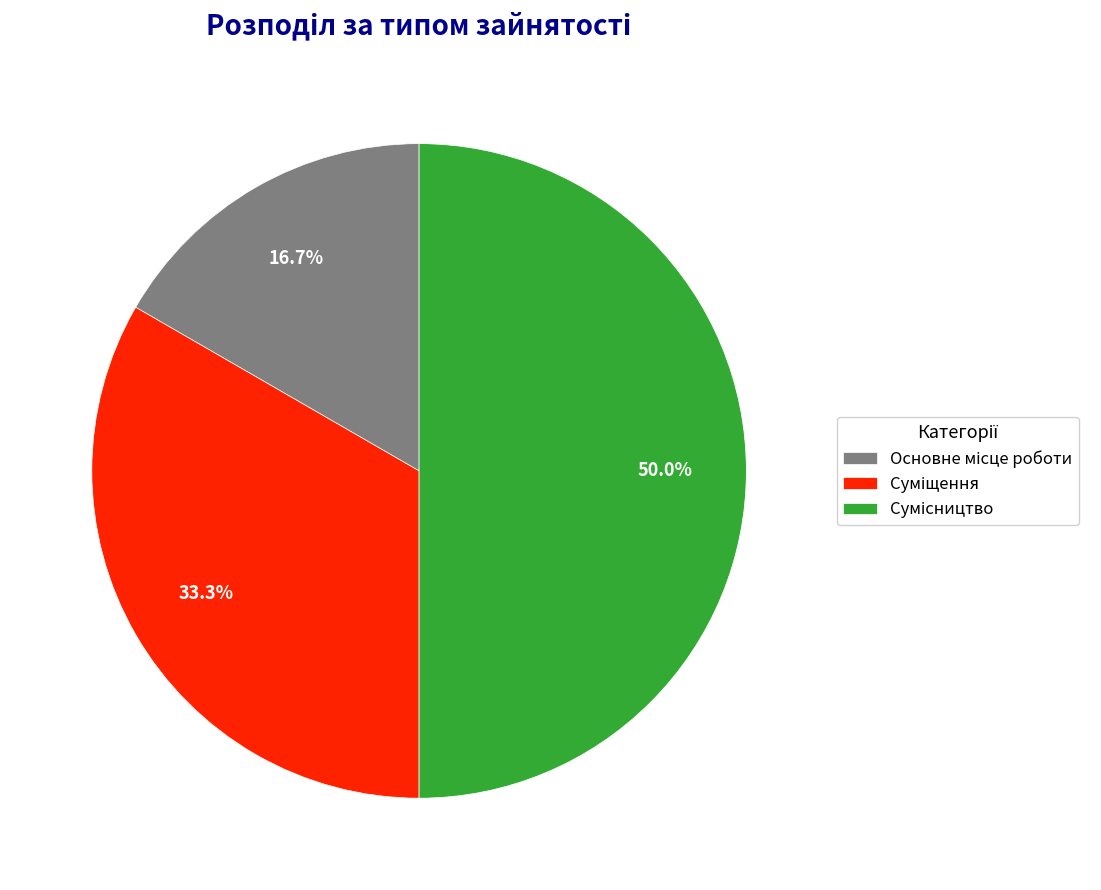

To the nearest percent, what is the average slice percentage?

33%